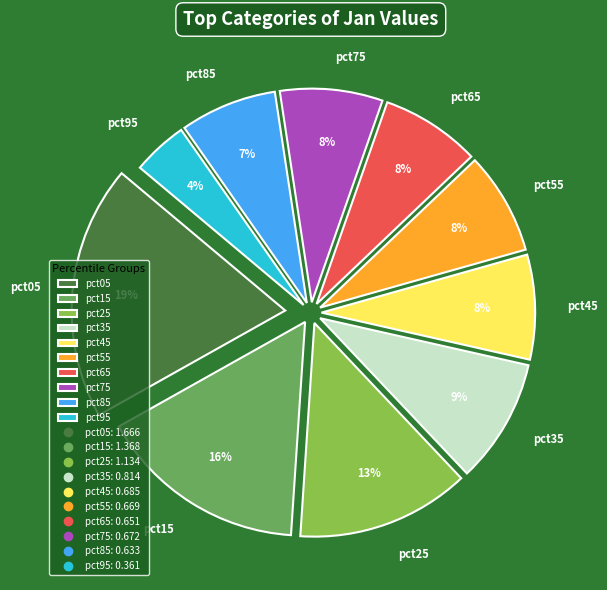

Between pct55 and pct05, which is larger?

pct05